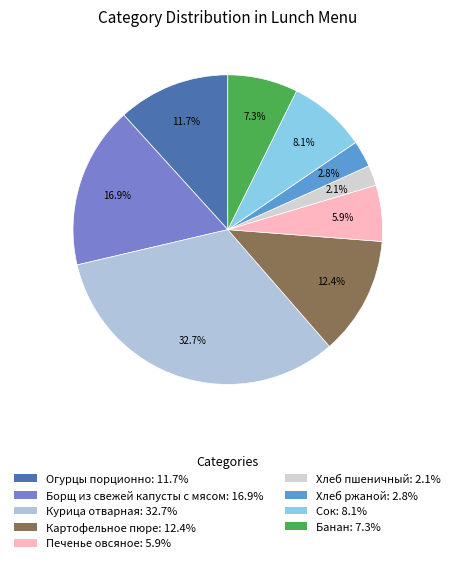

Is Банан the majority of the pie?

No